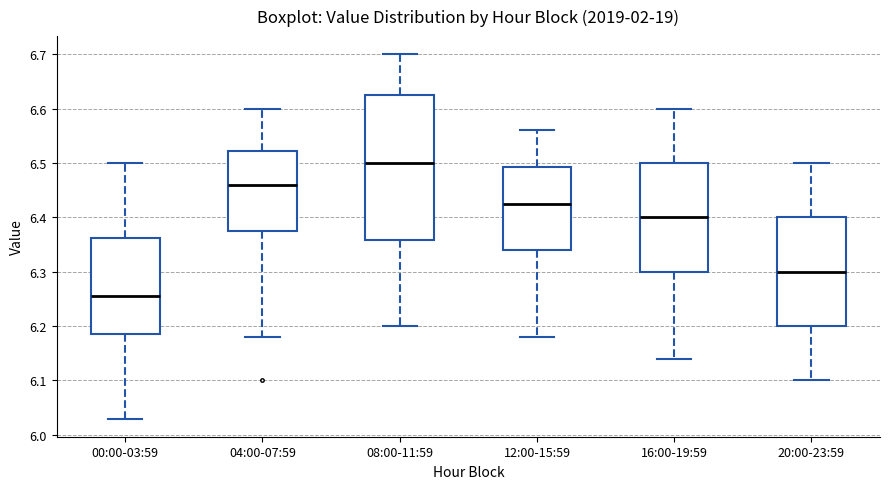

Which box's median line is the lowest?

00:00-03:59